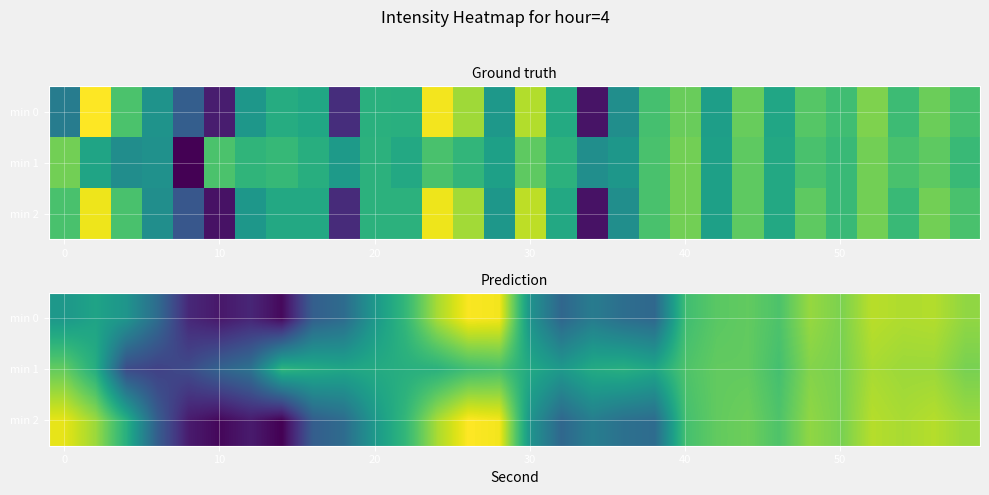

List the series in order of their peak value, lowest first.

min 1, min 0, min 2